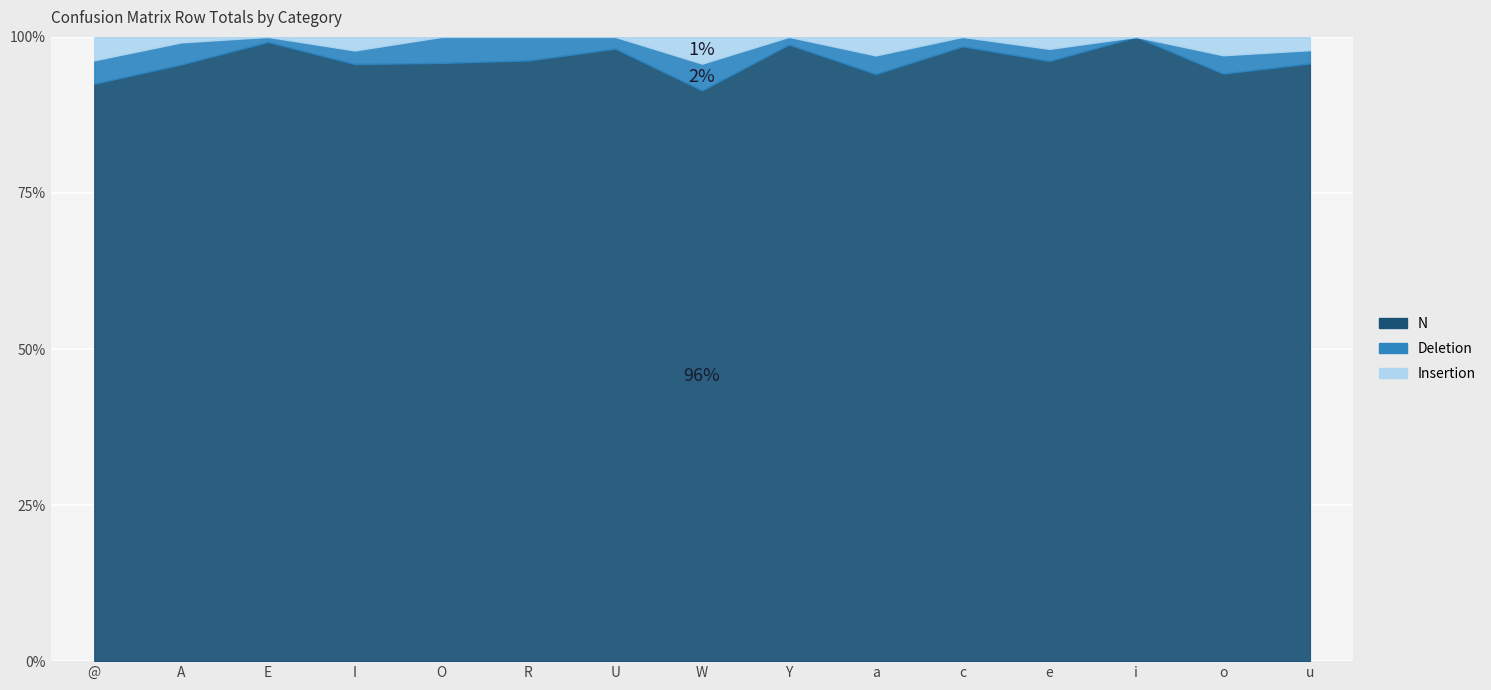

At which category does N reach its first local peak?

E